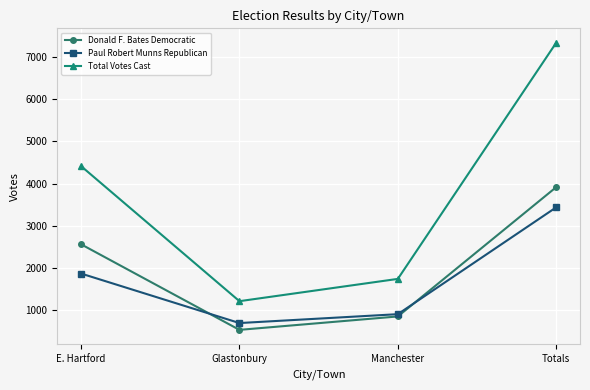

True or false: Donald F. Bates Democratic has more than 1 points higher than both neighbors.

False